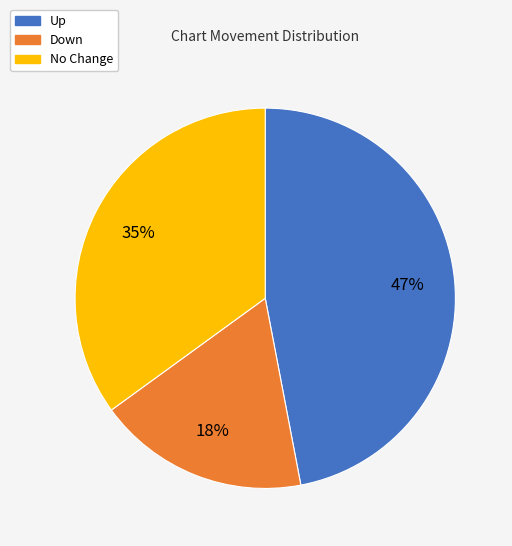

To the nearest percent, what is the difference between the largest and smallest slice percentages?

29%